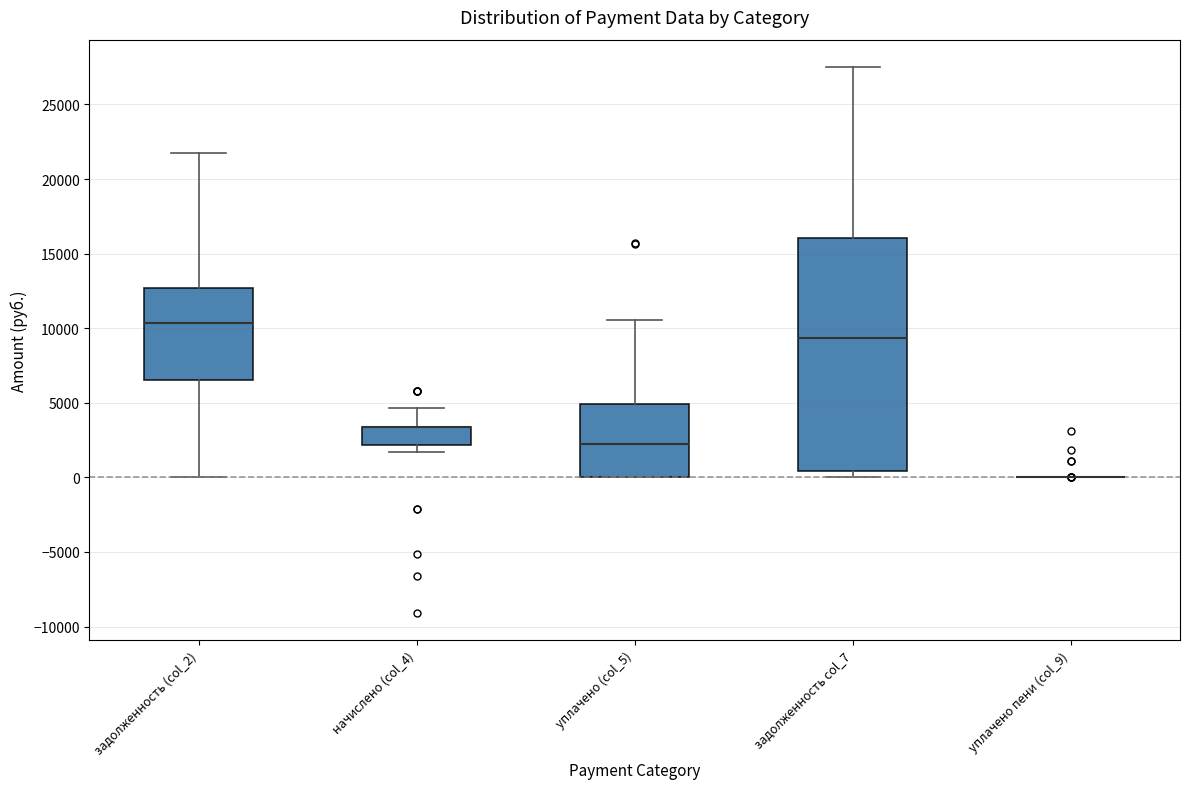

Reading left to right, read every box against the y-axis: the position of its median line, the range the box covers, and the ends of its whiskers. The values are not printed on the chart, so give them approximately, as read against the axis.

задолженность (col_2): median 10500, box 6500 to 12500, whiskers 0 to 22000
начислено (col_4): median 3500 (drawn on the box's upper edge), box 2000 to 3500, whiskers 1500 to 4500
уплачено (col_5): median 2000, box 0 to 5000, whiskers 0 to 10500
задолженность col_7: median 9500, box 500 to 16000, whiskers 0 to 27500
уплачено пени (col_9): box collapsed to a line at 0, whiskers 0 to 0